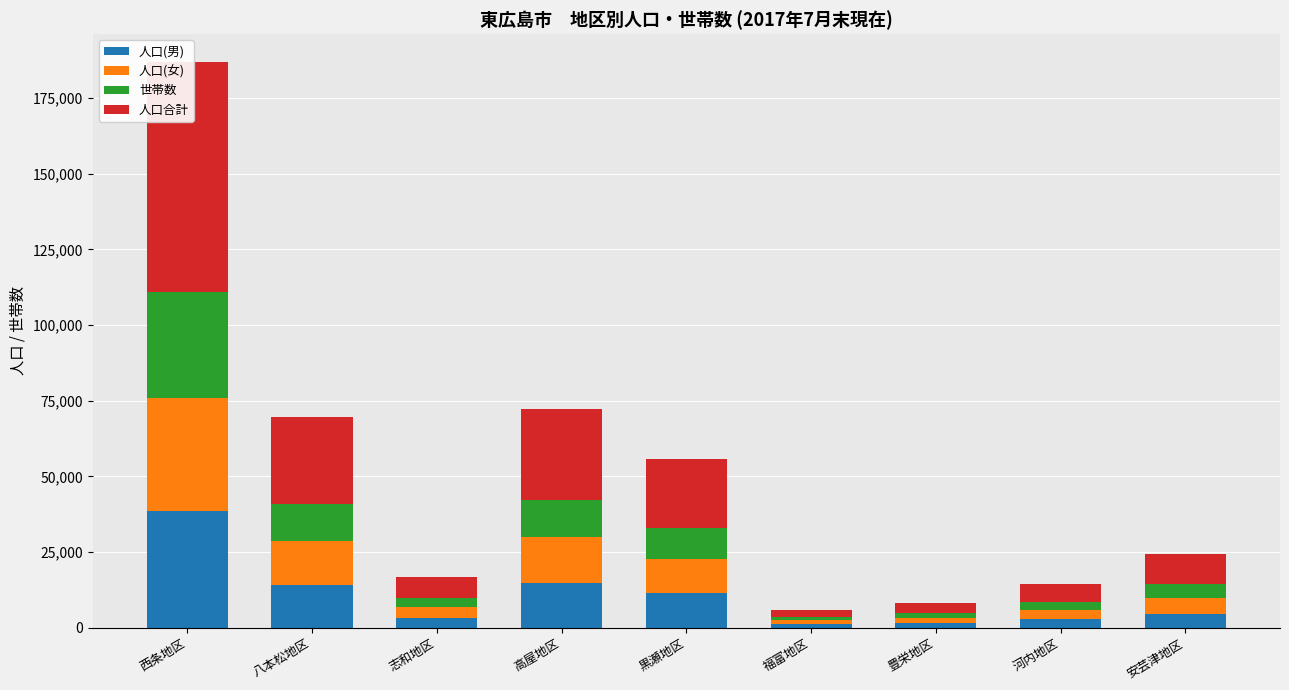

What is the value of the 世帯数 bar at the 5th from the left?

10084